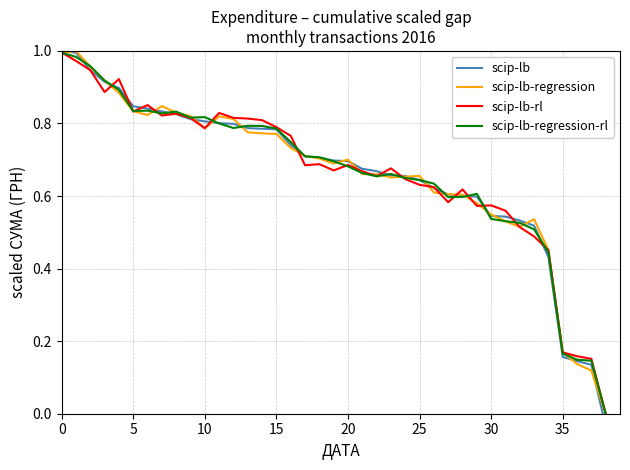

Is it true that scip-lb-regression equals 0.7 at 20?

True